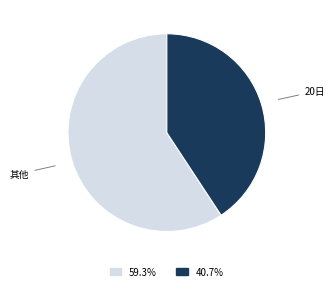

Is 20日 the majority of the pie?

No